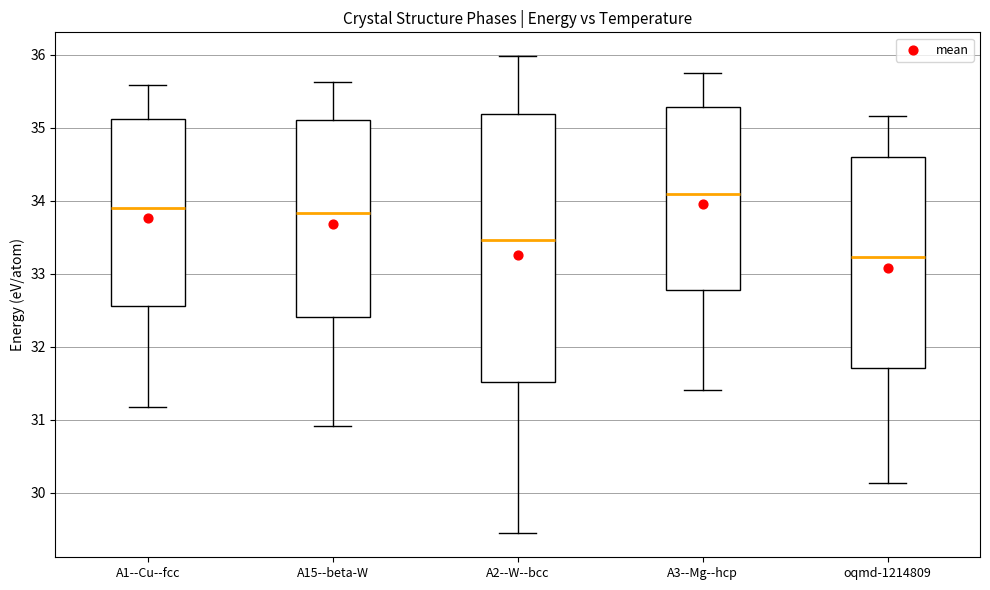

Where is the lower edge of the box for A3--Mg--hcp on the y-axis? The values are not printed on the chart, so give them approximately, as read against the axis.

32.8